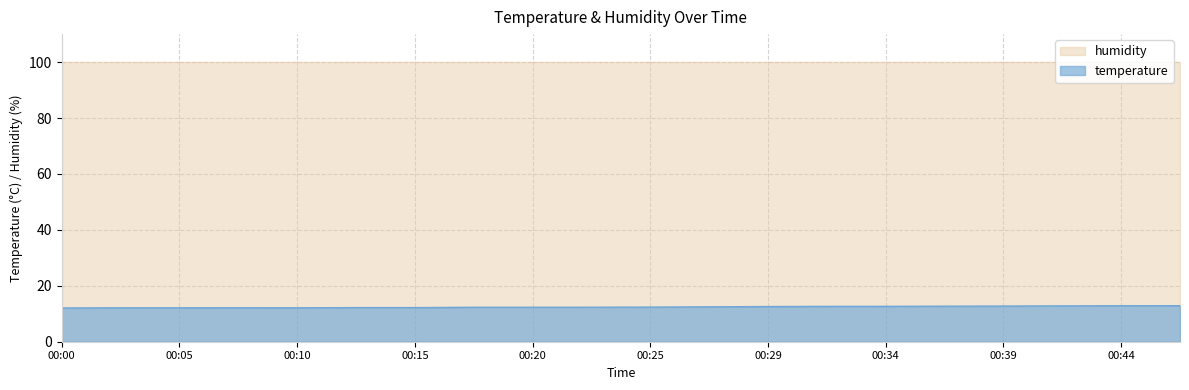

The temperature series shows 12.9 at 00:44. True or false?

True